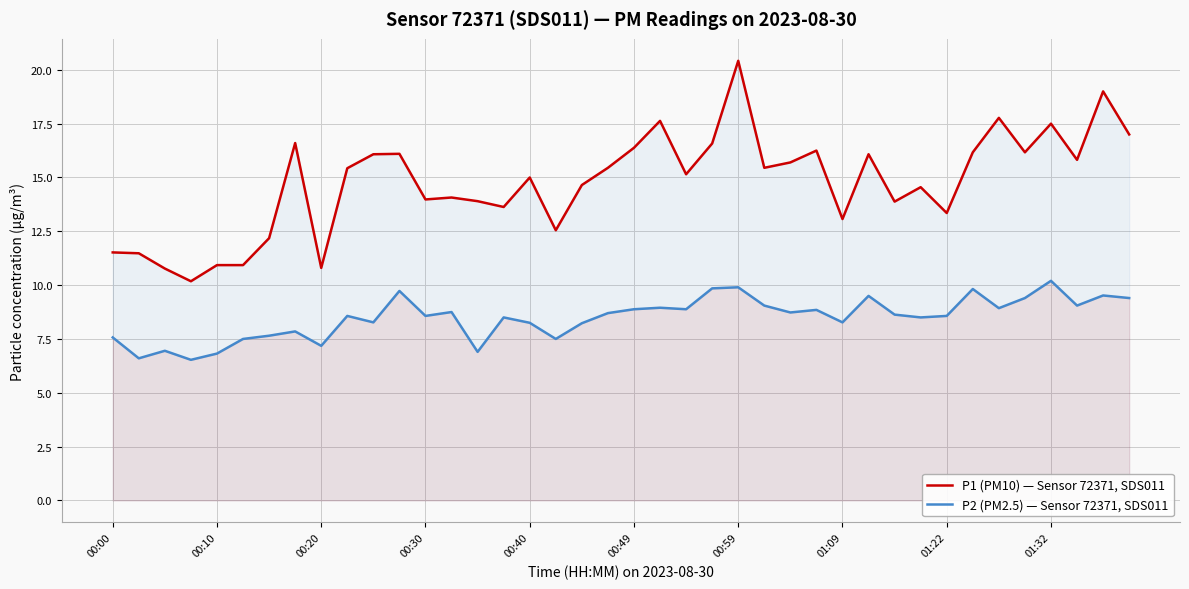

What position from the left is 21?

22